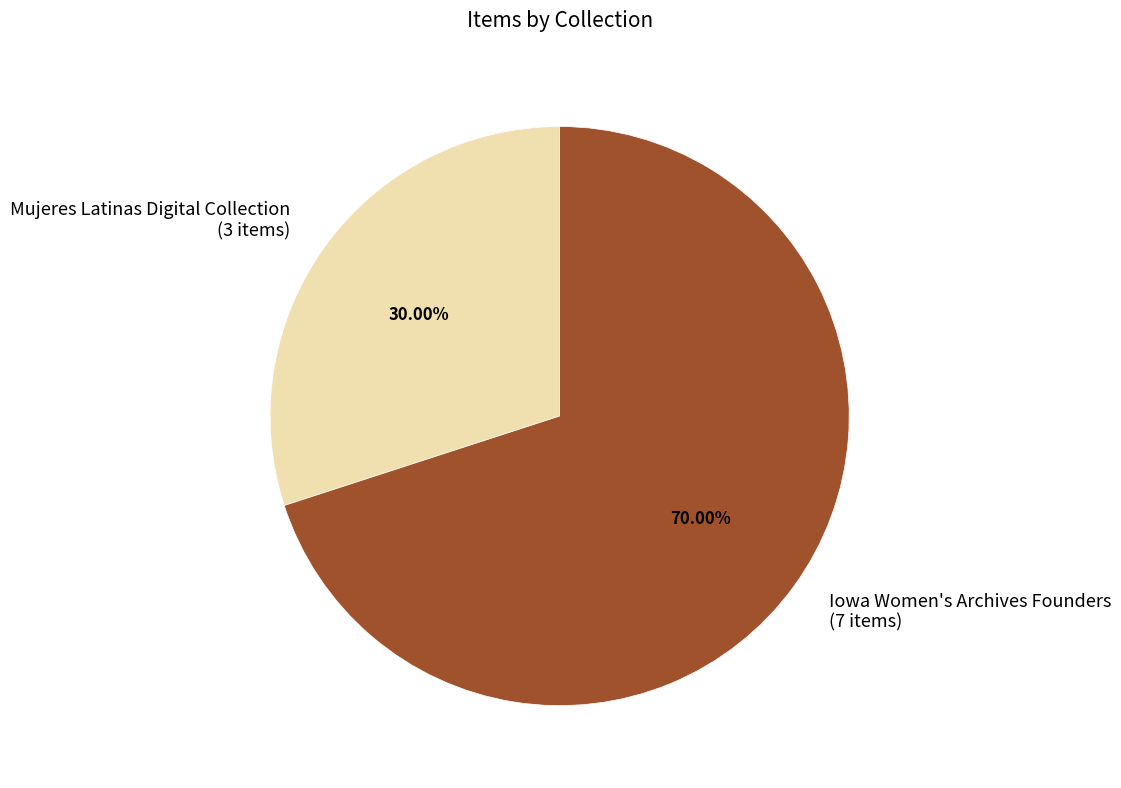

Which slice represents more than half of the pie?

Iowa Women's Archives Founders